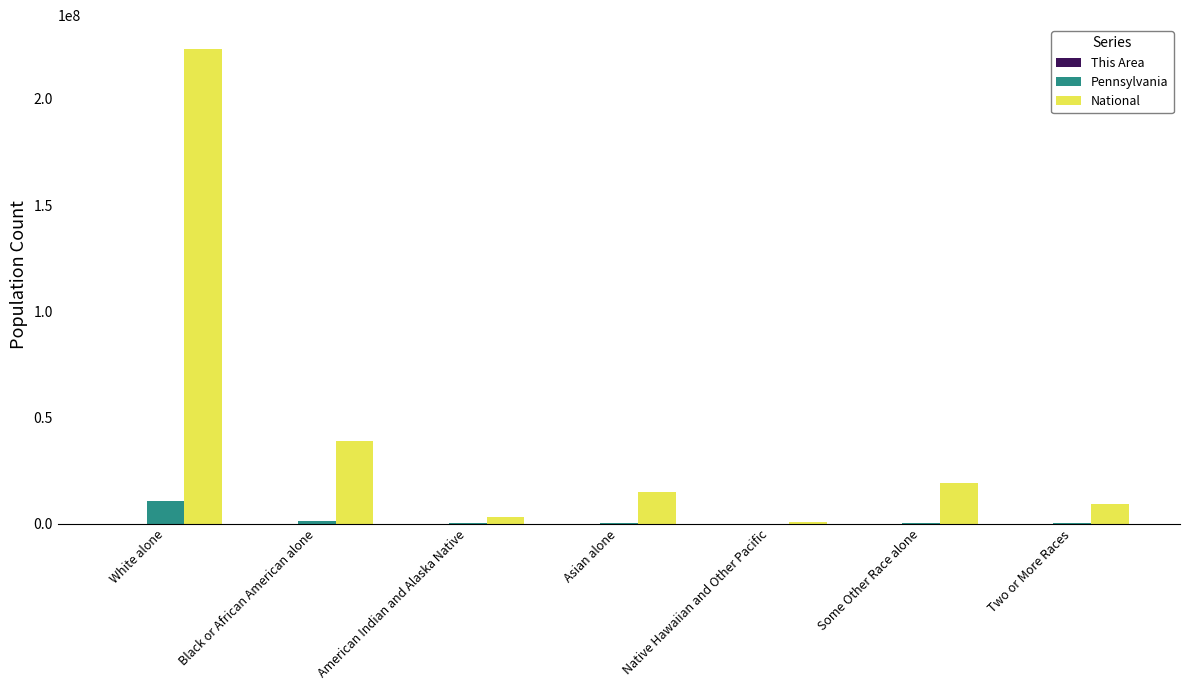

Which series changed the most between White alone and Asian alone?

National